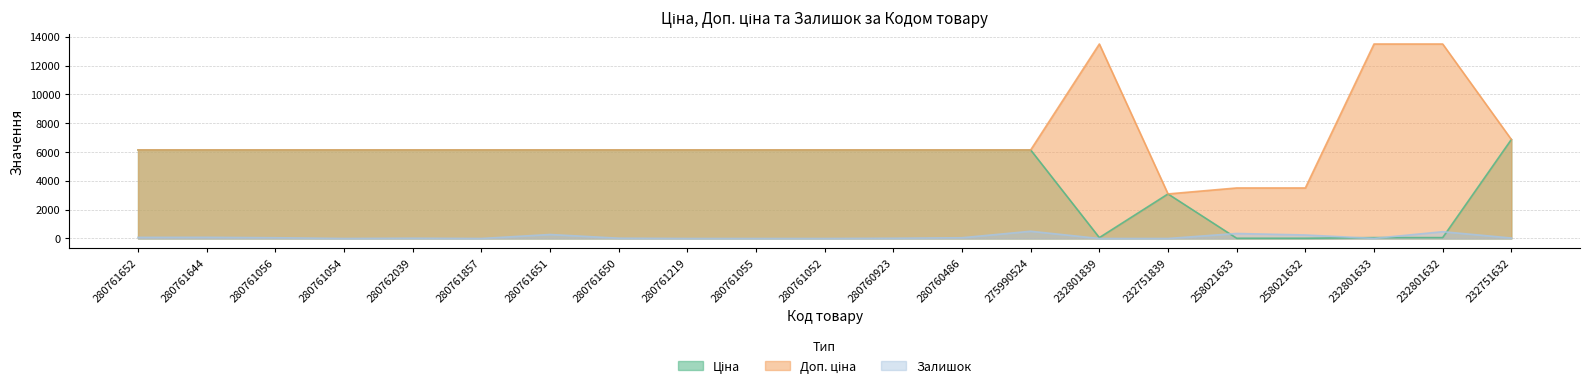

What are all the series names shown in the legend?

Ціна, Доп. ціна, Залишок